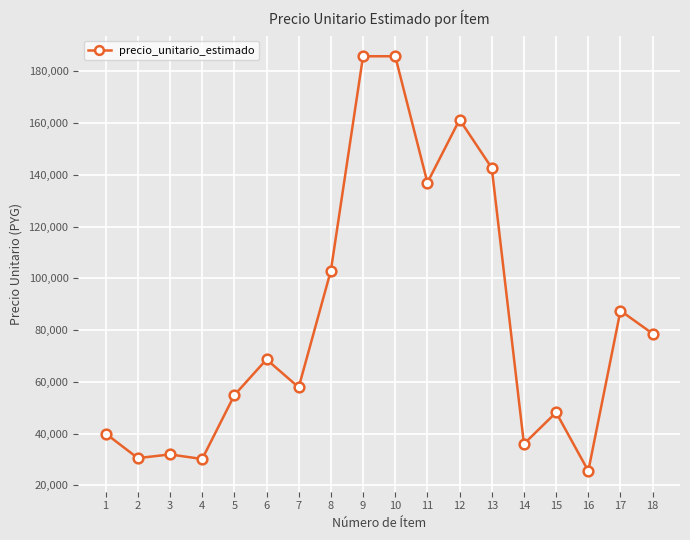

What is the approximate value at 1, to the nearest 100?

40000